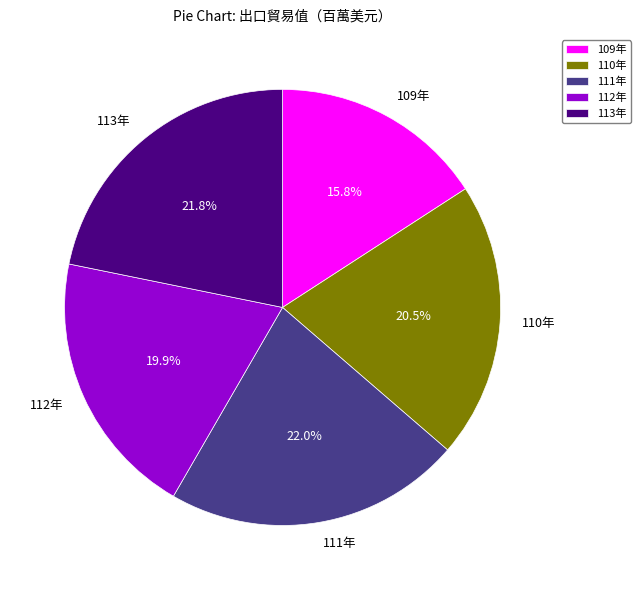

True or false: 109年 accounts for 16% of the total.

True